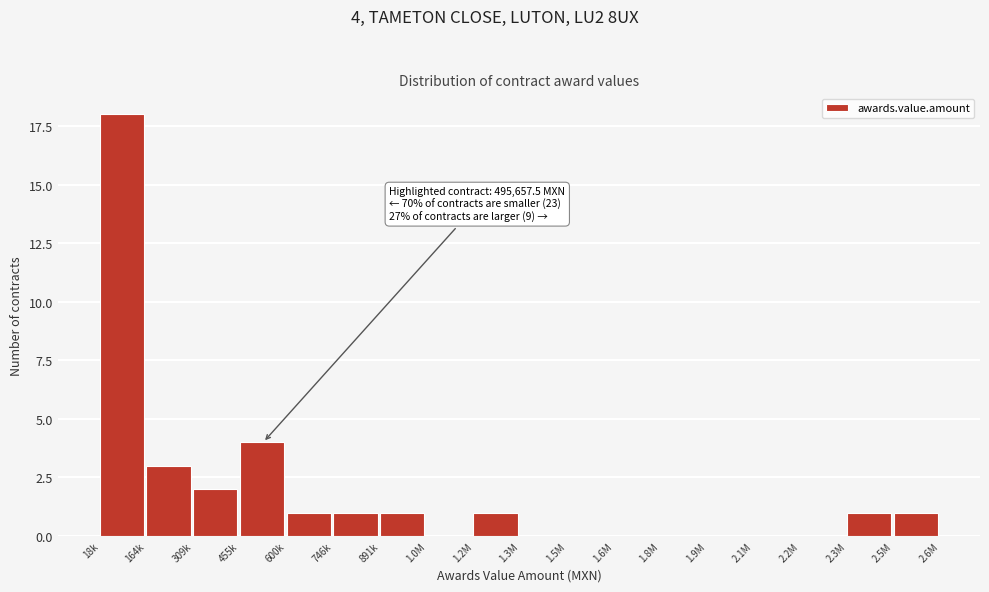

Reading left to right, what are all the values shown in this chart?

18k=18	164k=3	309k=2	455k=4	600k=1	746k=1	891k=1	1.0M=0	1.2M=1	1.3M=0	1.5M=0	1.6M=0	1.8M=0	1.9M=0	2.1M=0	2.2M=0	2.3M=1	2.5M=1